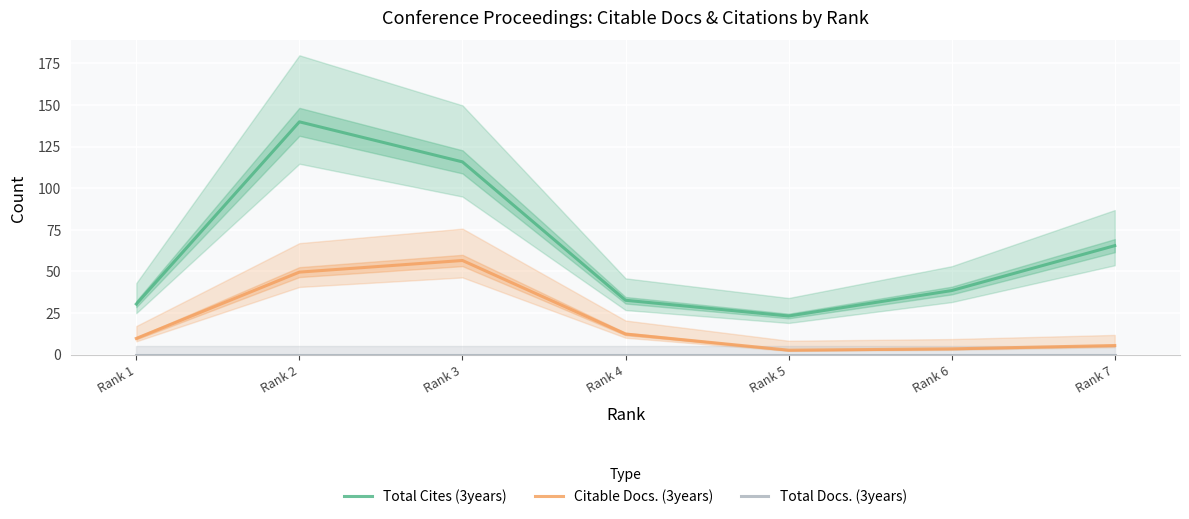

Is the value of Citable Docs. (3years) at Rank 5 greater than the value of Total Docs. (3years) at Rank 2?

Yes